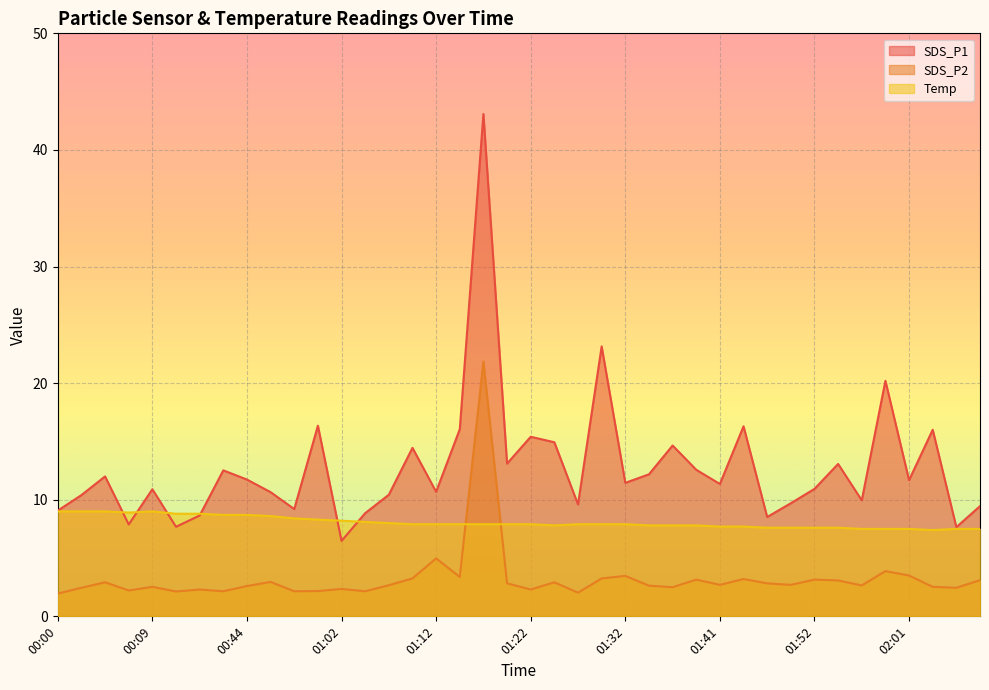

Reading right to left, what are all the values shown in this chart?

SDS_P1: 9.4	7.7	16.0	11.7	20.2	9.9	13.1	10.9	9.7	8.5	16.3	11.3	12.6	14.7	12.2	11.4	23.1	9.6	14.9	15.4	13.1	43.1	16.1	10.7	14.4	10.4	8.8	6.5	16.4	9.2	10.7	11.7	12.5	8.7	7.7	10.9	7.9	12.0	10.4	9.1
SDS_P2: 3.1	2.5	2.5	3.5	3.9	2.6	3.1	3.1	2.7	2.8	3.2	2.7	3.1	2.5	2.6	3.5	3.2	2.0	2.9	2.3	2.8	21.9	3.4	5.0	3.2	2.7	2.1	2.4	2.2	2.1	3.0	2.6	2.1	2.3	2.1	2.5	2.2	2.9	2.5	1.9
Temp: 7.5	7.5	7.4	7.5	7.5	7.5	7.6	7.6	7.6	7.6	7.7	7.7	7.8	7.8	7.8	7.9	7.9	7.9	7.8	7.9	7.9	7.9	7.9	7.9	7.9	8.0	8.1	8.2	8.3	8.4	8.6	8.7	8.7	8.8	8.8	9.0	8.9	9.0	9.0	9.0